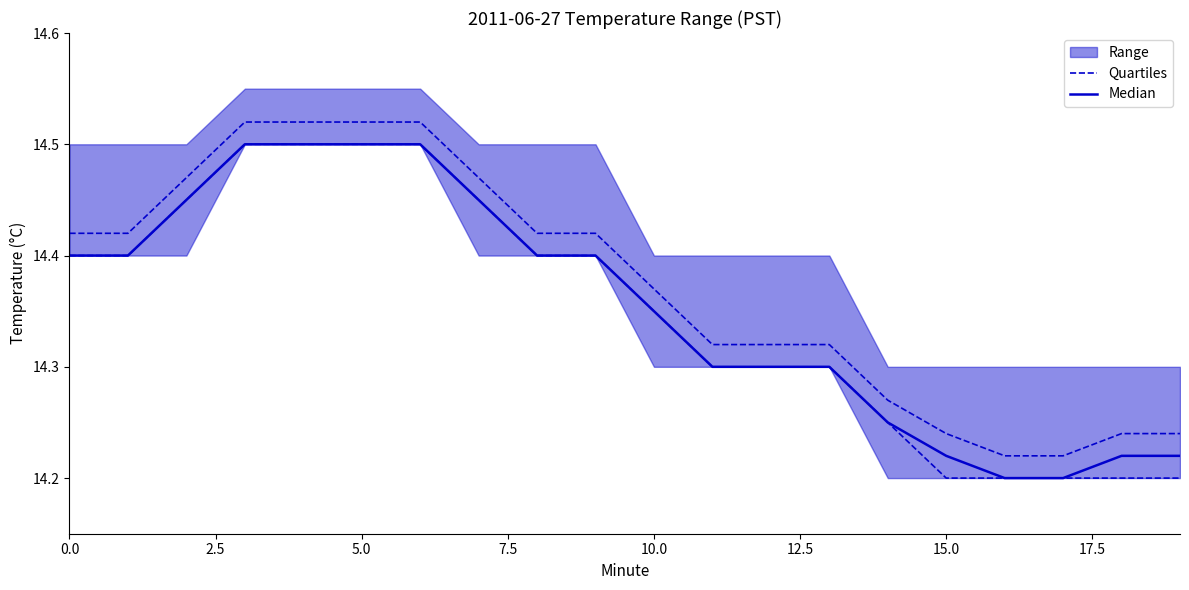

What is the label of the 9th point from the right?

11